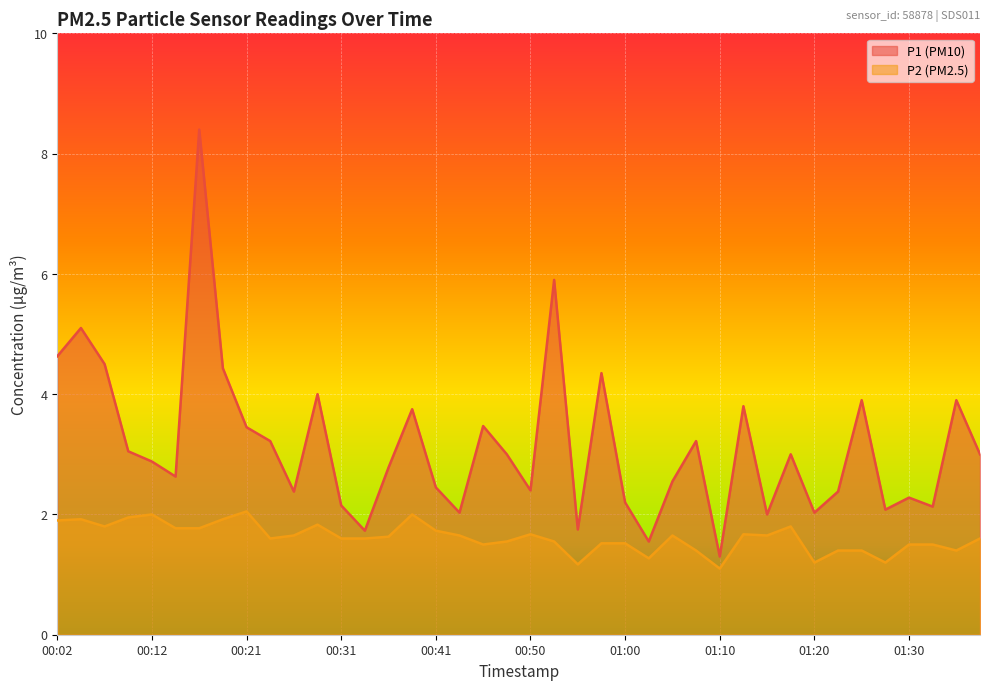

Rank the series at 01:20 from lowest to highest value.

P2 (PM2.5), P1 (PM10)